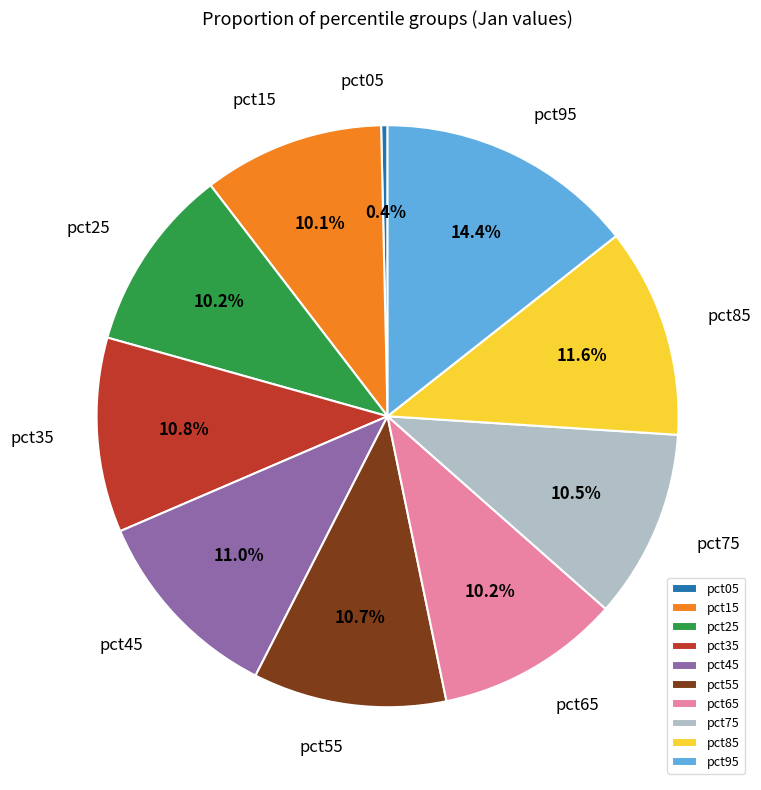

Which has a higher value, pct85 or pct65?

pct85